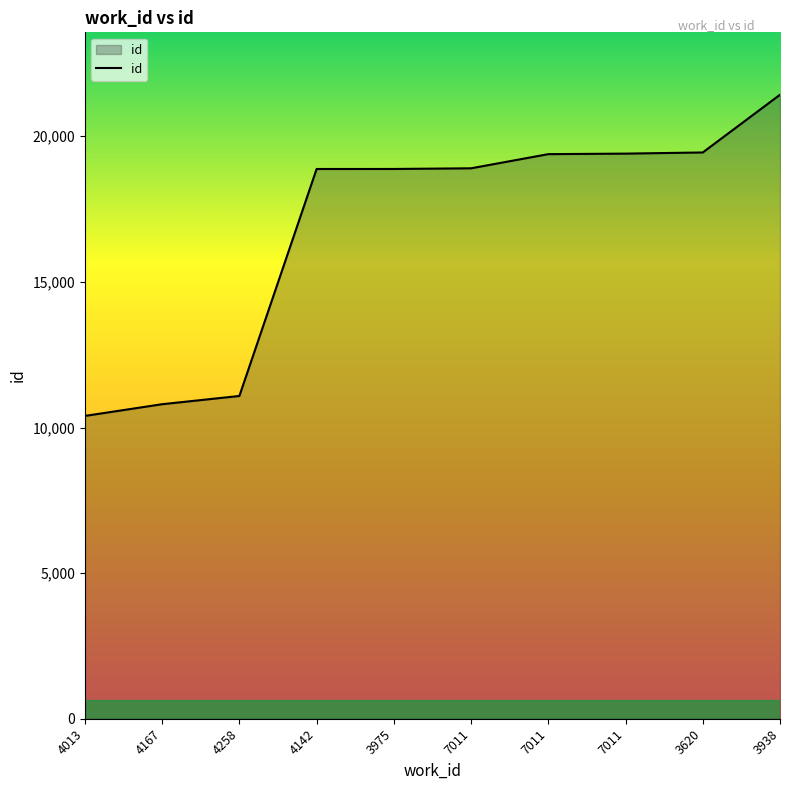

Reading right to left, list all the values displayed in this chart.

3938=21427	3620=19445	7011=19405	7011=19387	7011=18901	3975=18878	4142=18877	4258=11083	4167=10800	4013=10398